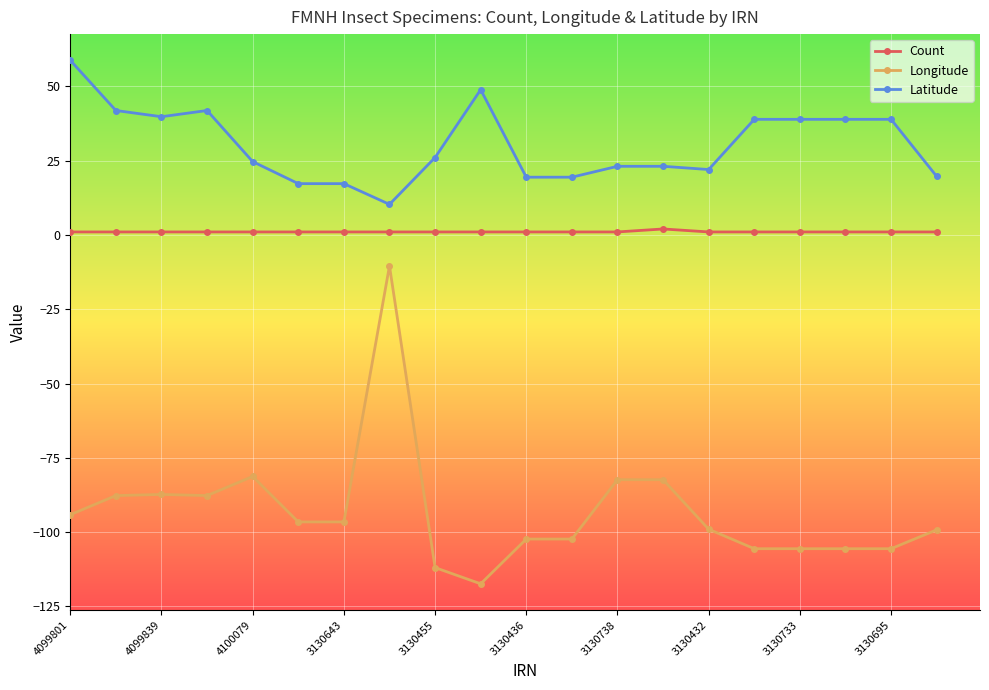

True or false: Longitude and Count intersect in this chart.

False